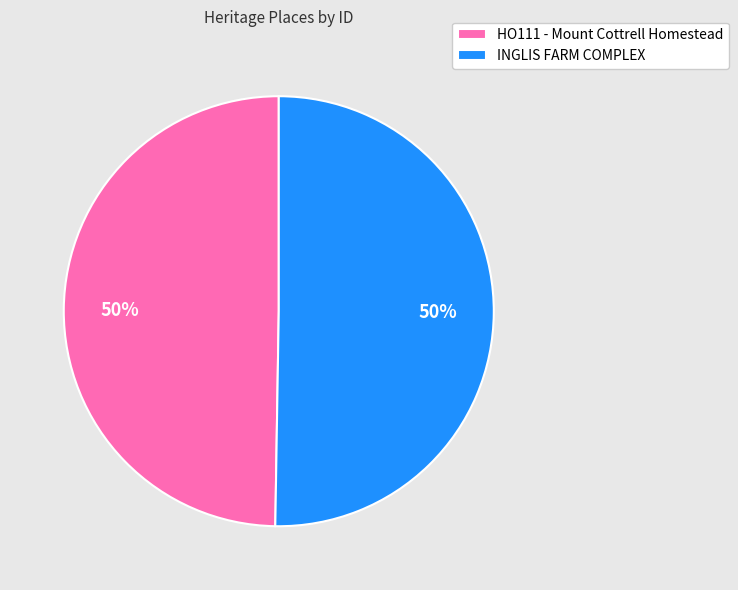

The INGLIS FARM COMPLEX slice represents 50% of the pie. True or false?

True